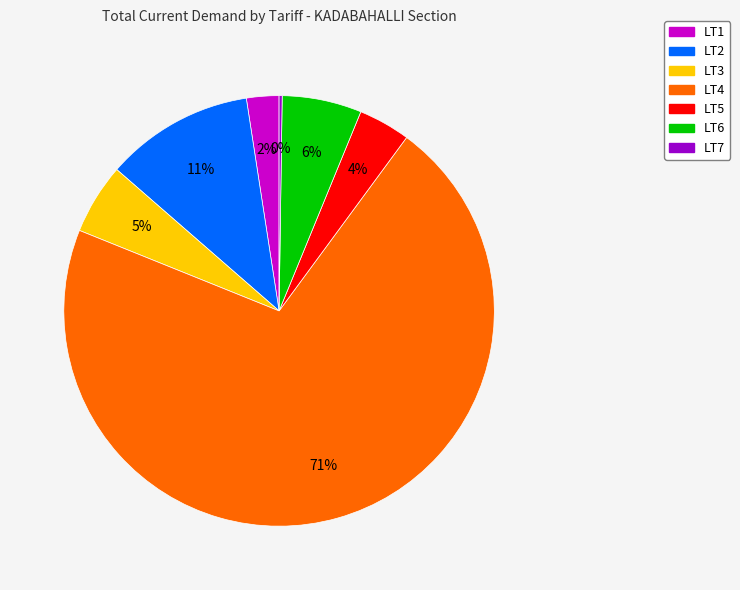

Combined, do LT3 and LT5 account for over 50%?

No